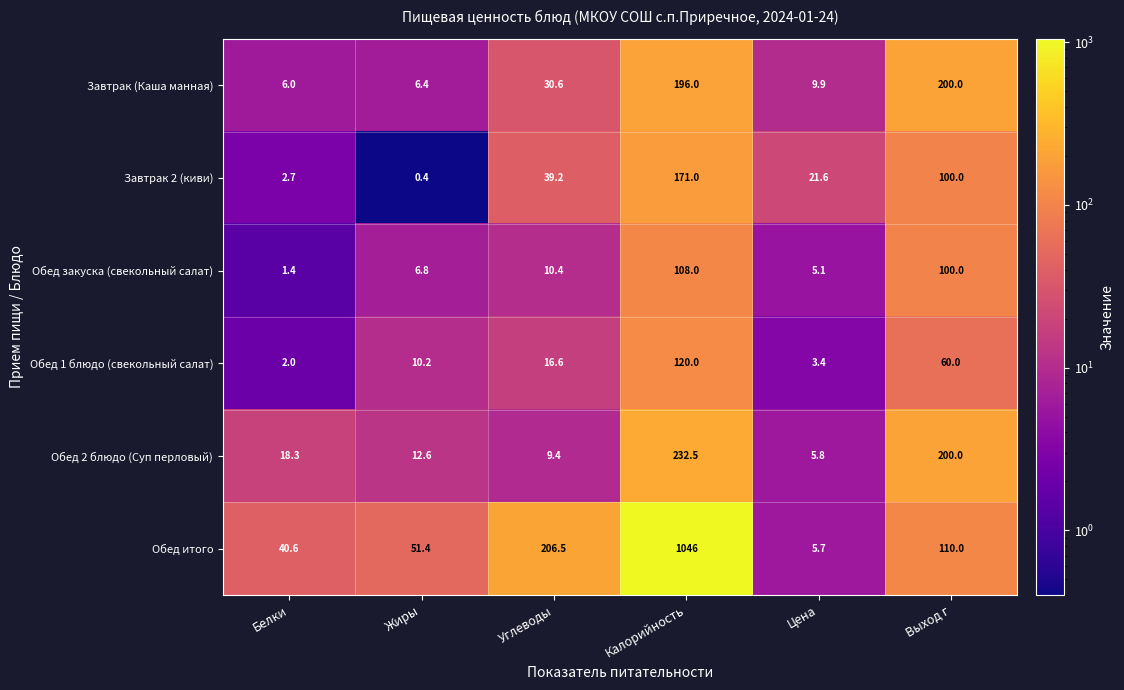

Is it true that Завтрак 2 (киви) equals 100.0 at Выход г?

True